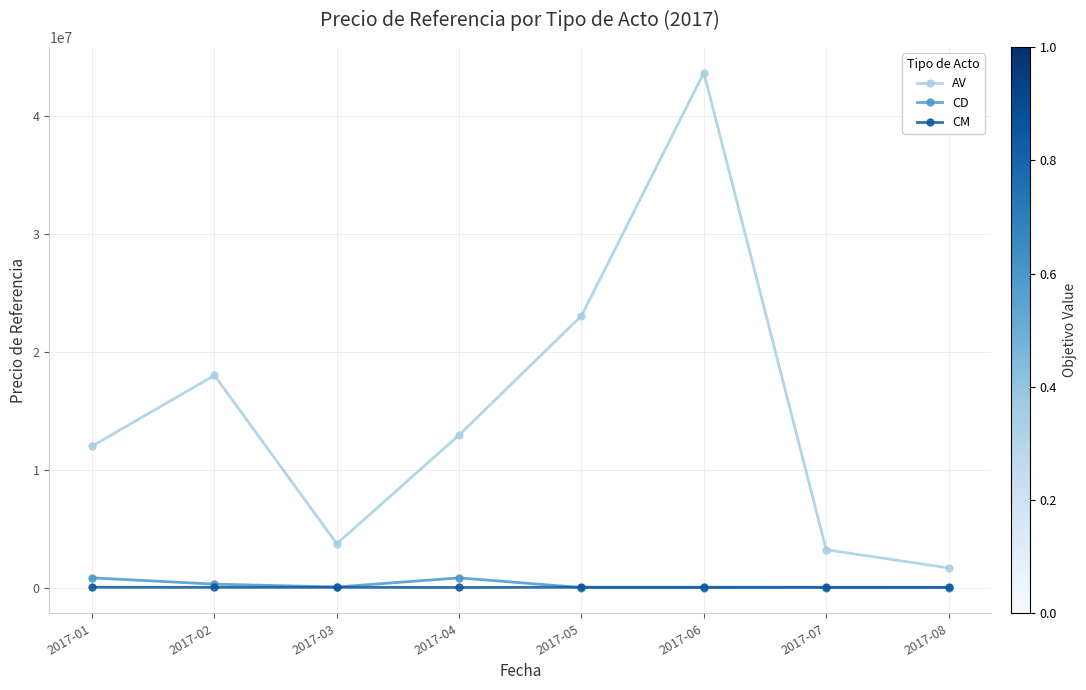

What is the approximate value of CD at 2017-03?

52965.0